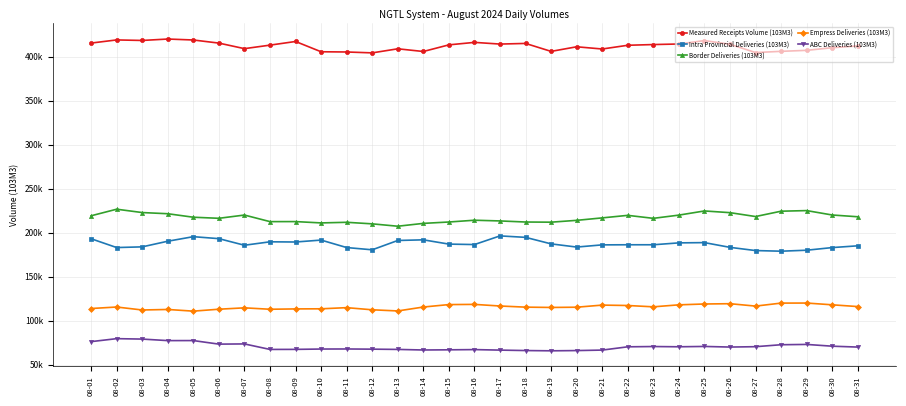

Reading right to left, transcribe all the data shown in this chart.

Measured Receipts Volume (103M3): 08-31=412000.0	08-30=410000.0	08-29=407000.0	08-28=405876.6	08-27=404492.7	08-26=413906.3	08-25=418073.6	08-24=414218.4	08-23=413582.5	08-22=412767.8	08-21=408530.5	08-20=411047.1	08-19=405819.2	08-18=414858.3	08-17=414130.6	08-16=416049.8	08-15=413235.0	08-14=405697.5	08-13=408756.6	08-12=404131.0	08-11=405145.4	08-10=405394.1	08-09=417064.9	08-08=412921.5	08-07=408936.1	08-06=415239.4	08-05=418764.3	08-04=419852.8	08-03=418238.7	08-02=418839.6	08-01=415263.4
Intra Provincial Deliveries (103M3): 08-31=185000.0	08-30=183000.0	08-29=180000.0	08-28=178891.4	08-27=179608.0	08-26=183253.6	08-25=188638.2	08-24=188340.7	08-23=186199.6	08-22=186191.8	08-21=186077.1	08-20=183585.9	08-19=187199.0	08-18=194612.5	08-17=196272.4	08-16=186425.4	08-15=186948.4	08-14=191799.4	08-13=191062.6	08-12=180471.0	08-11=183028.6	08-10=191510.5	08-09=189335.6	08-08=189552.4	08-07=185655.0	08-06=193146.0	08-05=195383.1	08-04=190223.6	08-03=183814.3	08-02=183029.9	08-01=193036.0
Border Deliveries (103M3): 08-31=218000.0	08-30=220000.0	08-29=225000.0	08-28=224322.8	08-27=218253.5	08-26=222661.4	08-25=224597.0	08-24=219871.5	08-23=216210.1	08-22=219599.9	08-21=216725.2	08-20=213928.2	08-19=211844.0	08-18=212031.3	08-17=213258.3	08-16=214065.7	08-15=212048.8	08-14=210479.5	08-13=207255.2	08-12=209953.0	08-11=211711.4	08-10=211006.2	08-09=212516.7	08-08=212475.5	08-07=219946.7	08-06=216256.4	08-05=217467.5	08-04=221447.8	08-03=222778.0	08-02=226584.0	08-01=219103.0
Empress Deliveries (103M3): 08-31=116000.0	08-30=118000.0	08-29=120000.0	08-28=119940.3	08-27=116538.4	08-26=119261.4	08-25=118926.0	08-24=117969.3	08-23=115703.6	08-22=117209.9	08-21=117666.2	08-20=115275.1	08-19=114997.3	08-18=115350.9	08-17=116643.5	08-16=118476.9	08-15=118257.5	08-14=115476.9	08-13=111033.0	08-12=112342.7	08-11=114766.4	08-10=113470.7	08-09=113340.0	08-08=112949.2	08-07=114559.4	08-06=113000.2	08-05=110803.4	08-04=112706.3	08-03=112123.1	08-02=115485.7	08-01=113794.5
ABC Deliveries (103M3): 08-31=70000.0	08-30=71000.0	08-29=73000.0	08-28=72657.1	08-27=70442.2	08-26=70017.8	08-25=70716.7	08-24=70340.1	08-23=70614.0	08-22=70298.3	08-21=66578.6	08-20=66024.8	08-19=65752.5	08-18=66050.6	08-17=66554.3	08-16=67137.5	08-15=66885.2	08-14=66683.9	08-13=67337.0	08-12=67633.8	08-11=67843.8	08-10=67769.1	08-09=67382.1	08-08=67323.2	08-07=73577.9	08-06=73343.6	08-05=77381.9	08-04=77342.3	08-03=79078.0	08-02=79562.4	08-01=76183.7